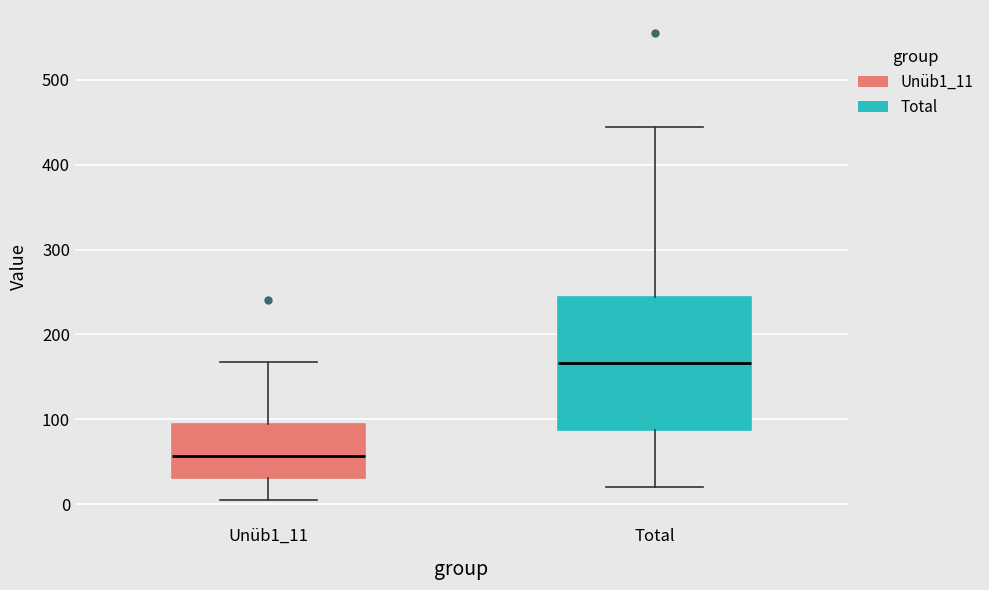

Reading left to right, transcribe this box plot: for each box, give where its median line is, the range the box spans, and where its two whiskers end, as read against the y-axis. The values are not printed on the chart, so give them approximately, as read against the axis.

Unüb1_11: median 60, box 30 to 90, whiskers 10 to 170
Total: median 170, box 90 to 240, whiskers 20 to 440